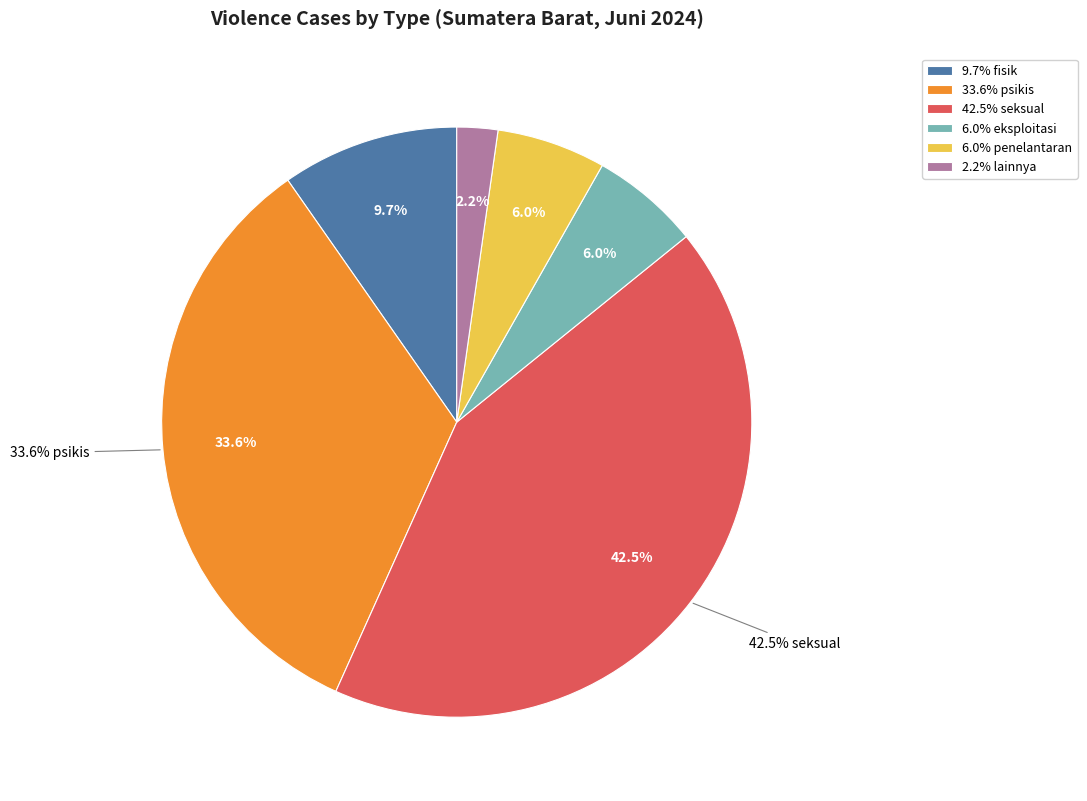

Between FISIK and TRAFFICKING, which is larger?

FISIK